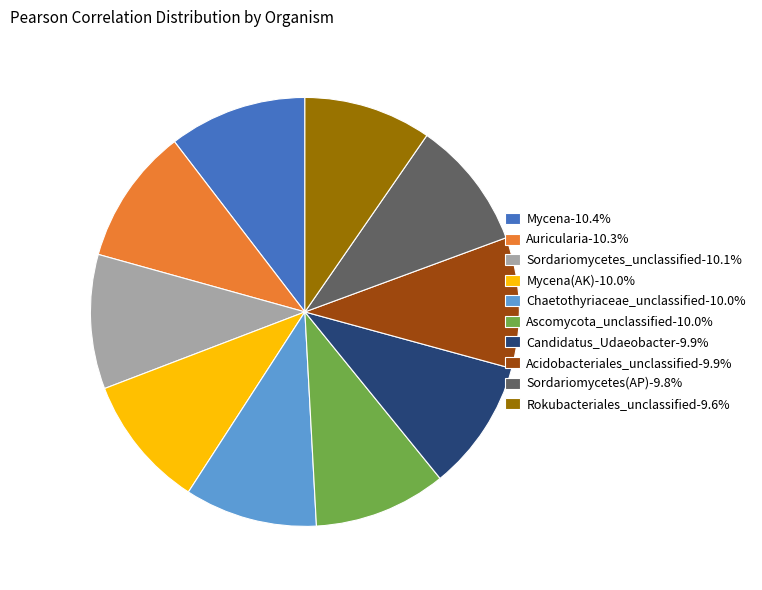

Does Mycena(AK)-10.0% represent more than half of the total?

No